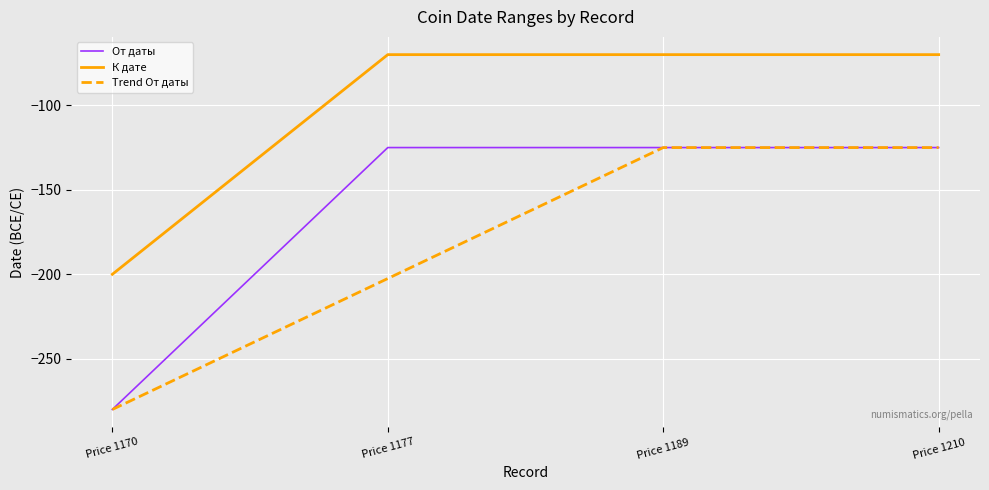

What is the total value across all series at Price 1189?

-320.0